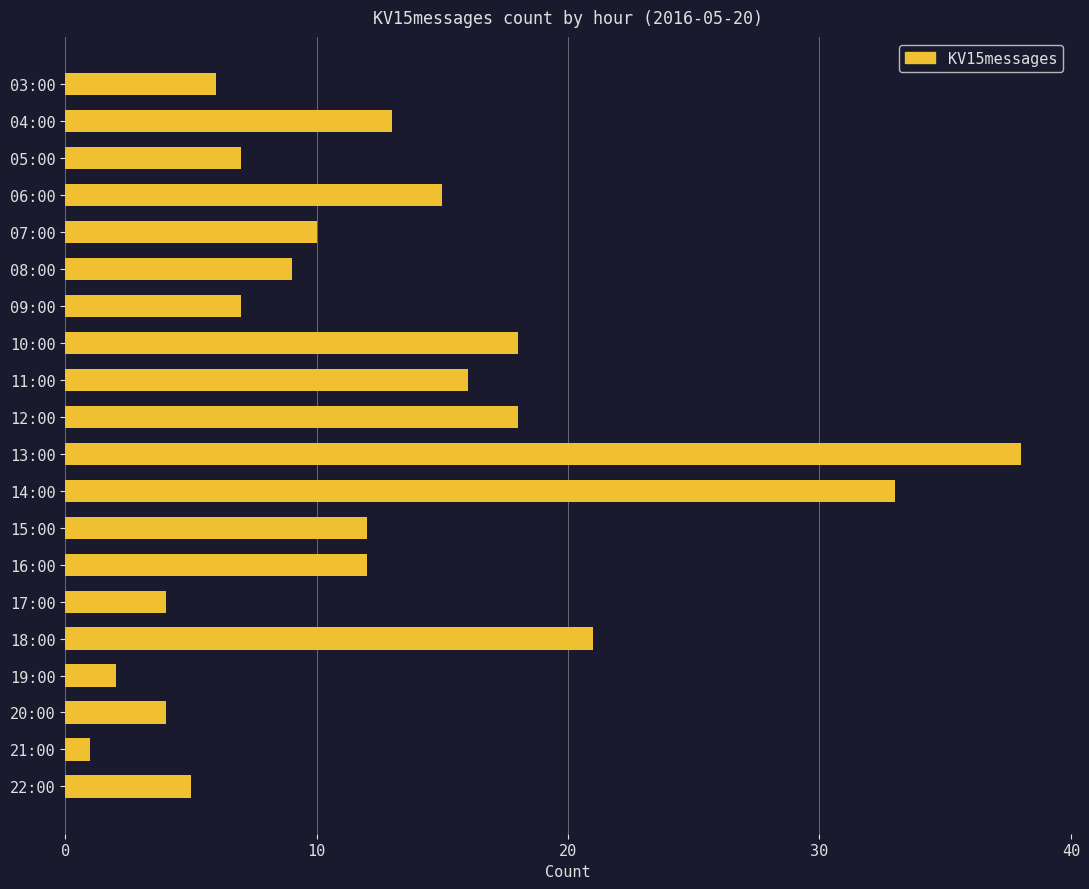

Which label corresponds to the largest value in the chart?

13:00